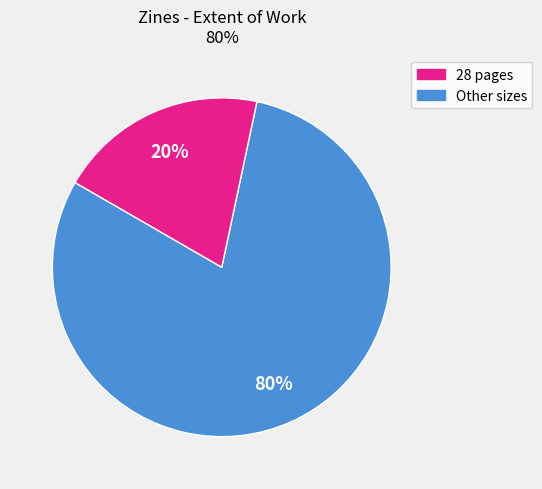

To the nearest percent, what is the difference between the largest and smallest slice percentages?

60%